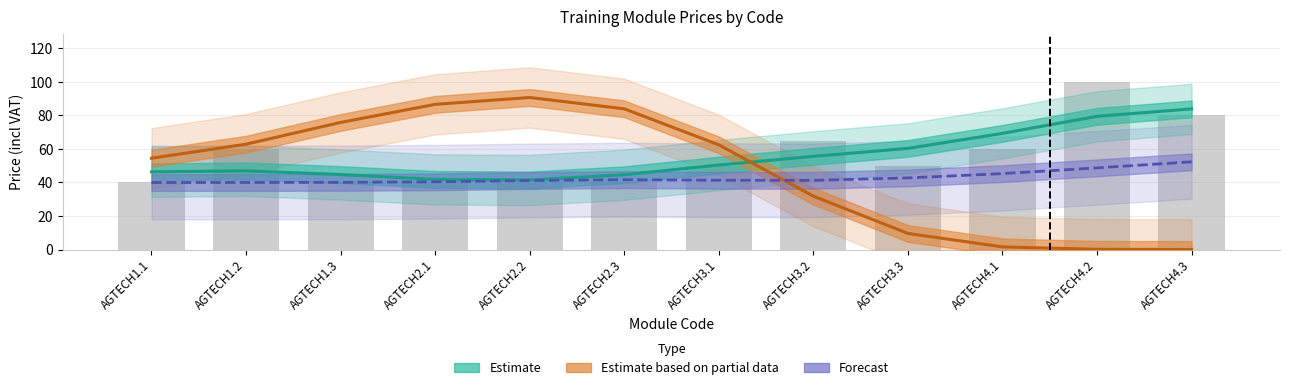

What is the minimum value for Forecast?

40